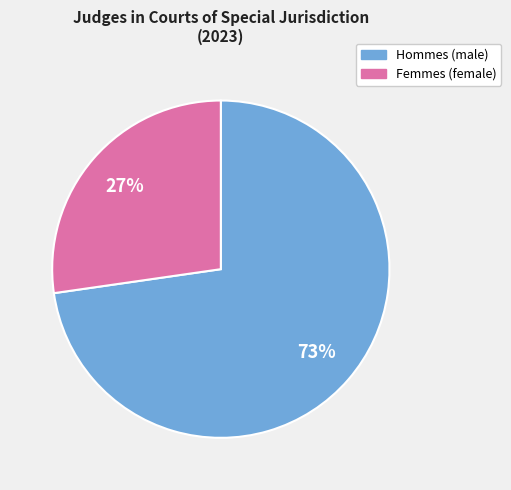

To the nearest percent, what is the average slice percentage?

50%